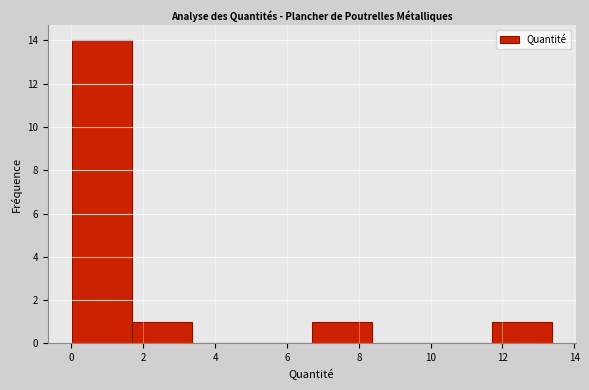

Reading left to right, list every bar in this chart as the range it spans on the x-axis followed by its height. Neither the bar edges nor the heights are printed on the chart, so give them approximately, as read against the axes.

0.0 to 1.6: 14
1.6 to 3.4: 1
3.4 to 5.0: 0
5.0 to 6.6: 0
6.6 to 8.4: 1
8.4 to 10.0: 0
10.0 to 11.6: 0
11.6 to 13.4: 1